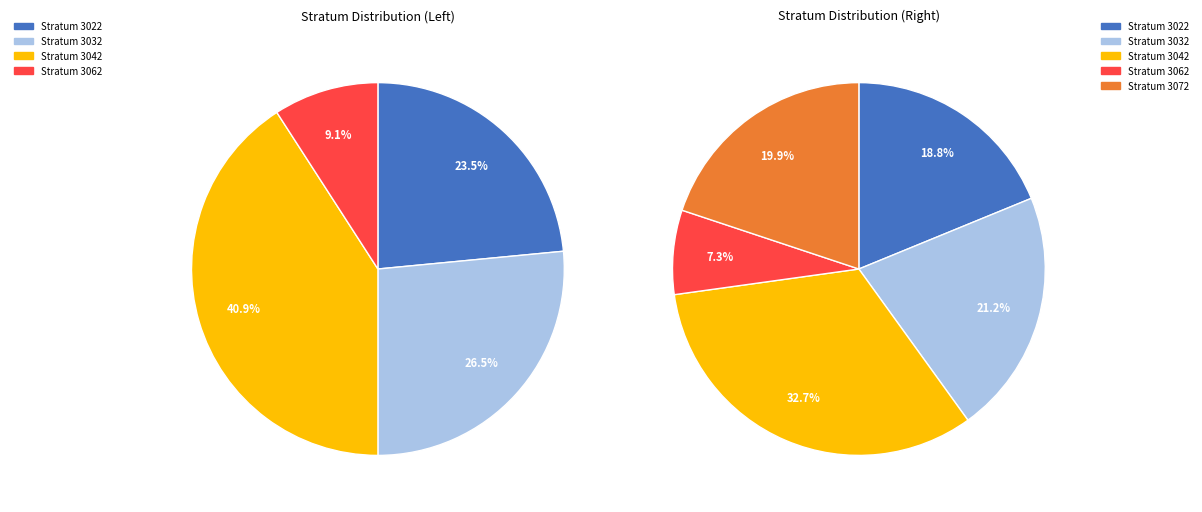

Is it true that 3032 is 21% of the pie?

True